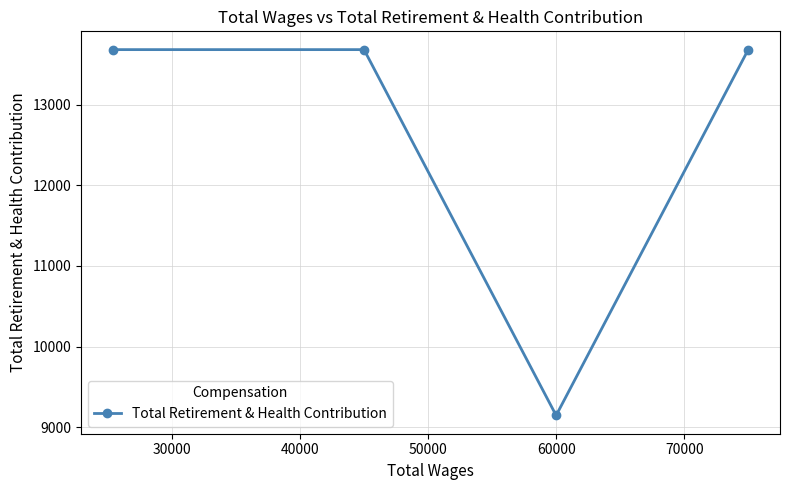

What is the smallest value displayed?

9147